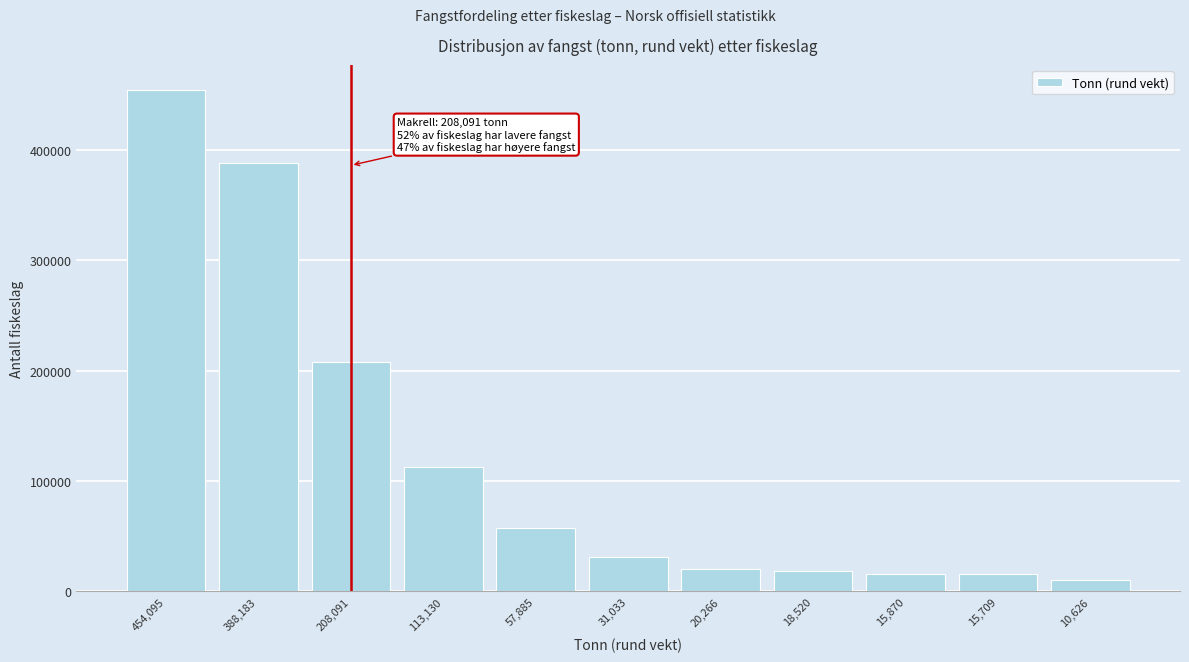

What is the smallest value displayed?

10626